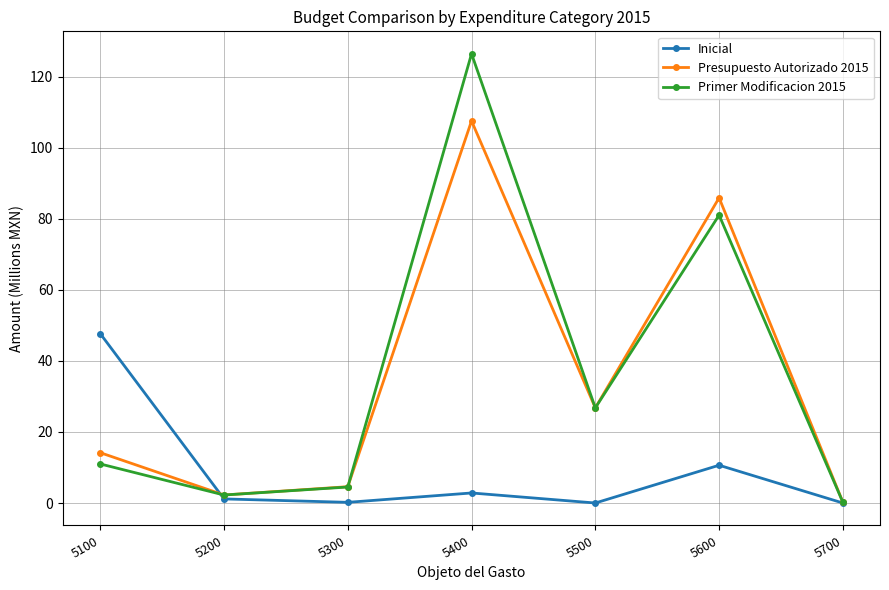

What is the sum of the Primer Modificacion 2015 values at 5300 and 5200?

6.8